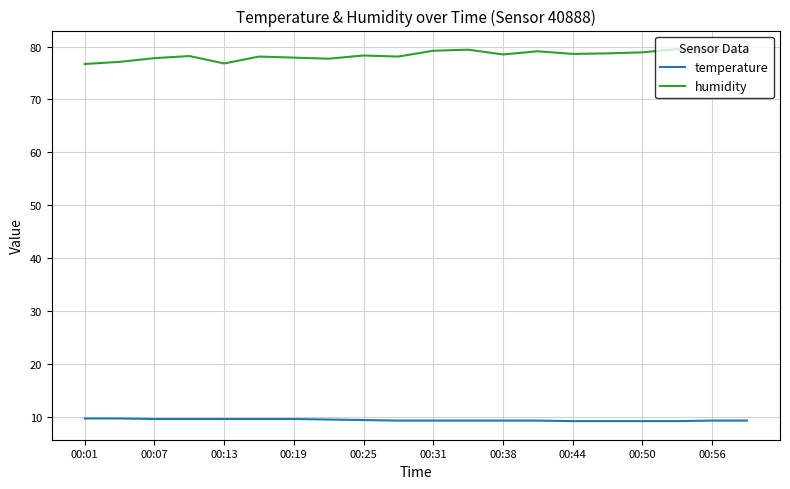

What is the smallest value displayed?

9.3